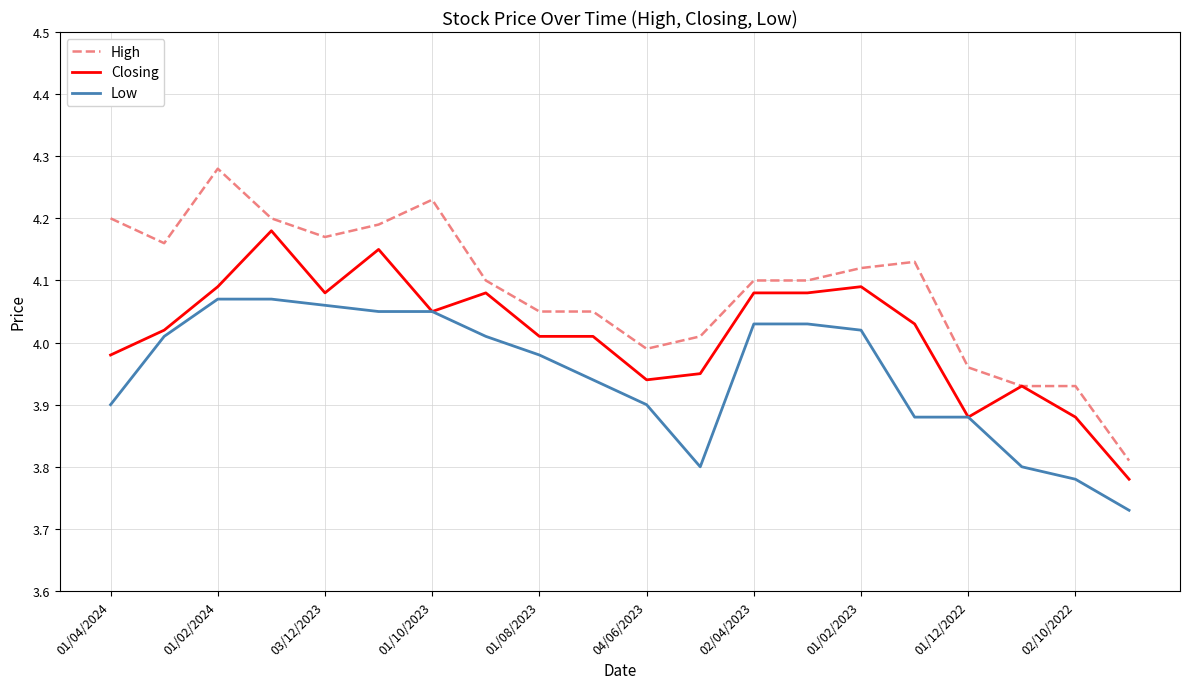

What is the difference between the maximum and minimum values in the High series?

0.5